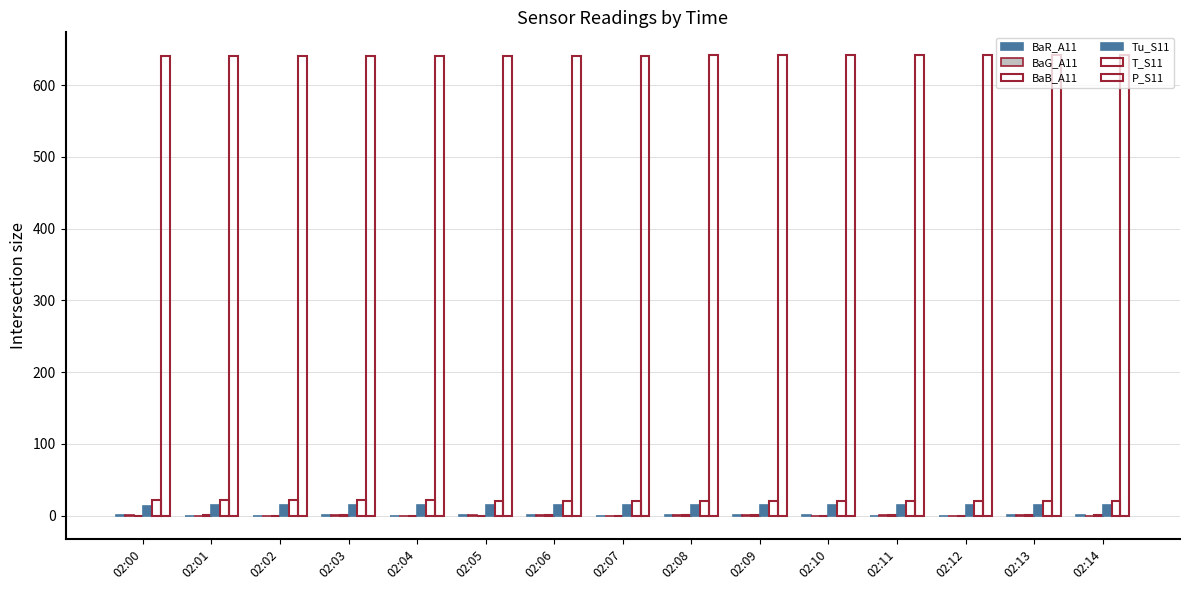

Are the bars grouped side by side (vs. stacked)?

Yes